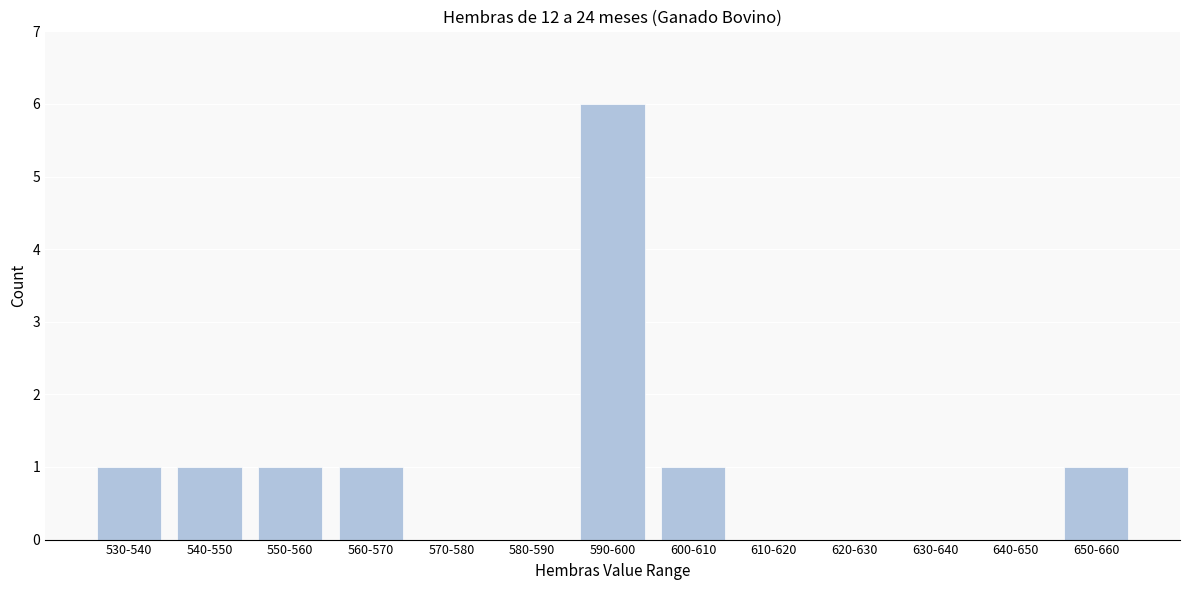

Reading left to right, list all the values displayed in this chart.

530-540=1	540-550=1	550-560=1	560-570=1	570-580=0	580-590=0	590-600=6	600-610=1	610-620=0	620-630=0	630-640=0	640-650=0	650-660=1